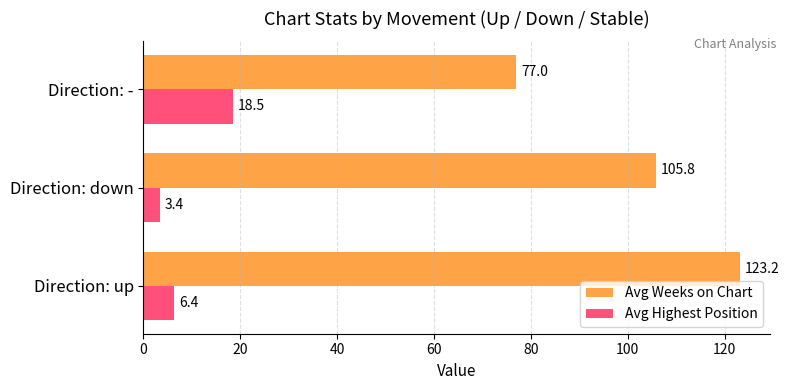

At how many categories does at least one series exceed 19?

3